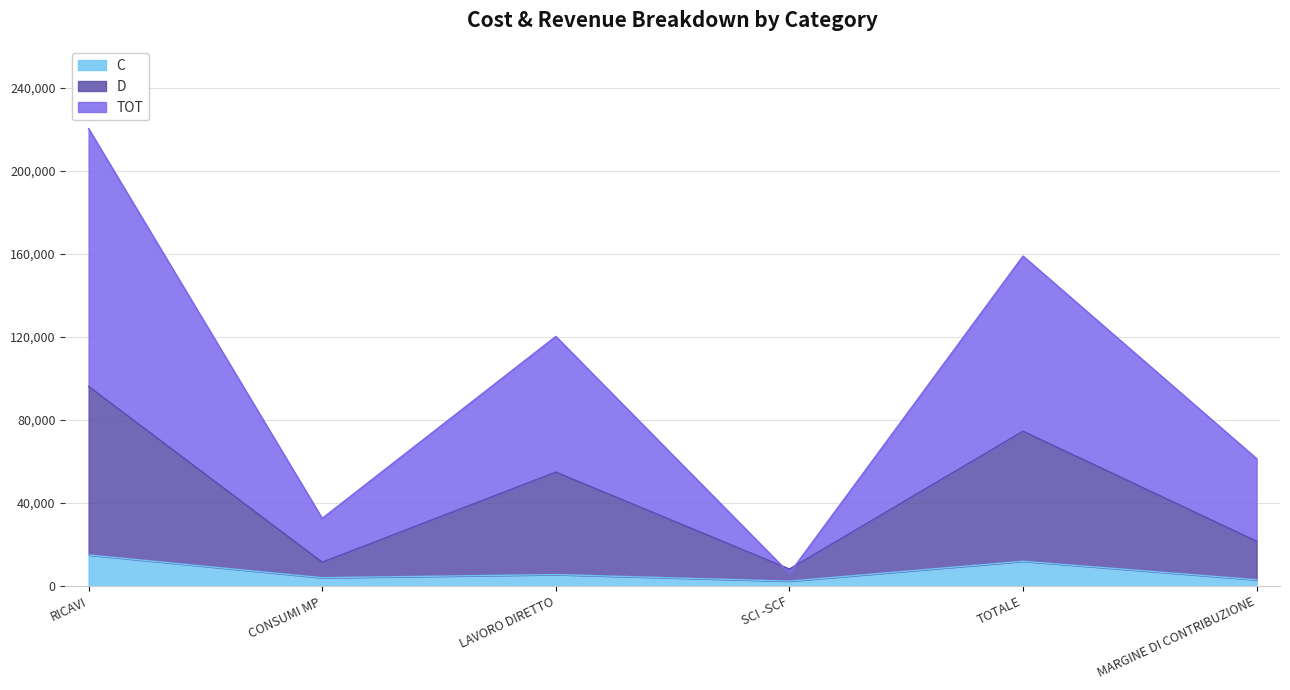

Which series has the largest range (max minus min)?

TOT